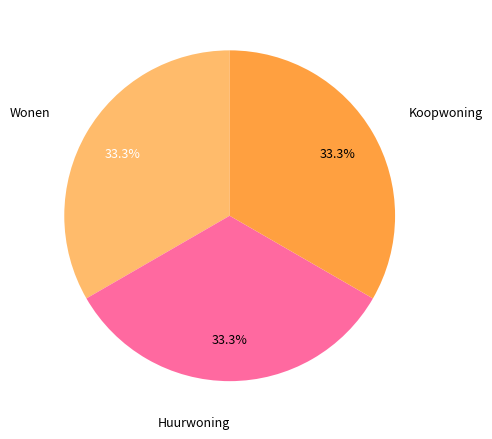

Does any single category account for the majority?

No